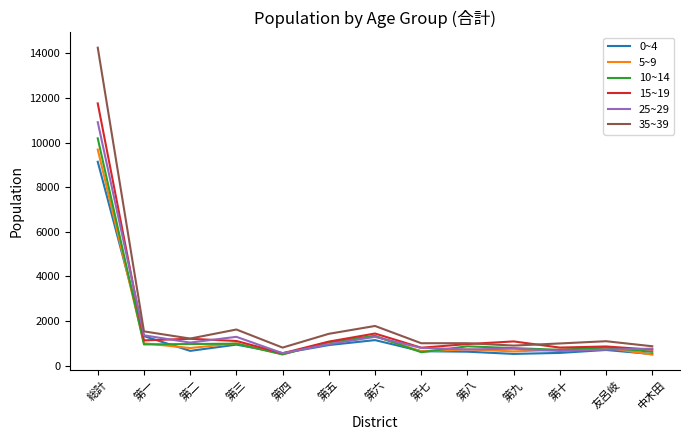

Is the value of 10~14 at 第五 greater than the value of 5~9 at 中木田?

Yes